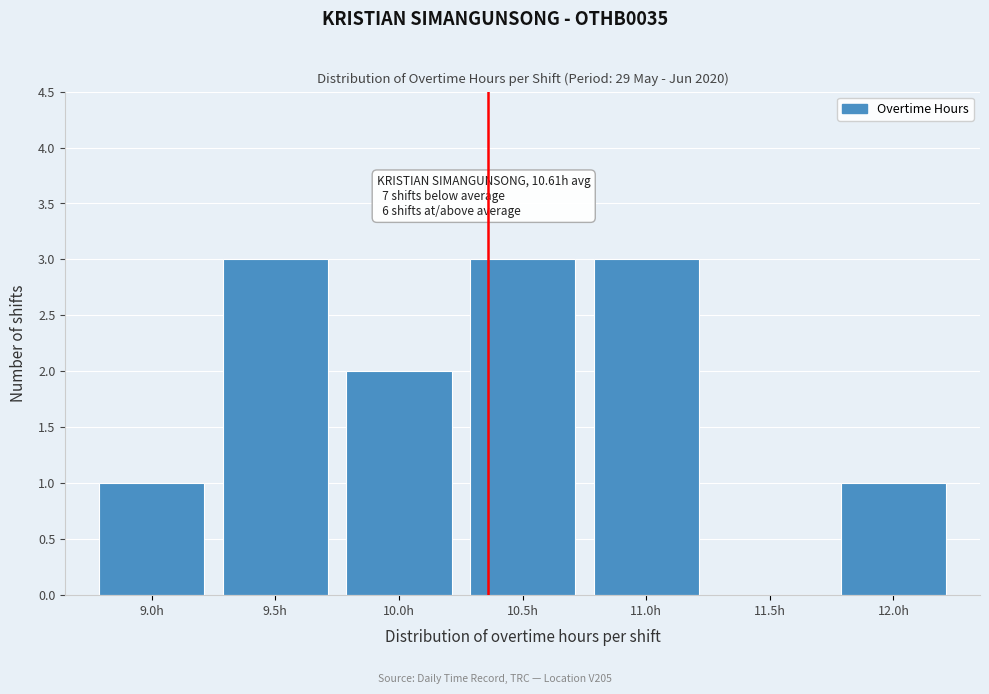

Reading left to right, extract all data points from this chart.

9.0h=1	9.5h=3	10.0h=2	10.5h=3	11.0h=3	11.5h=0	12.0h=1